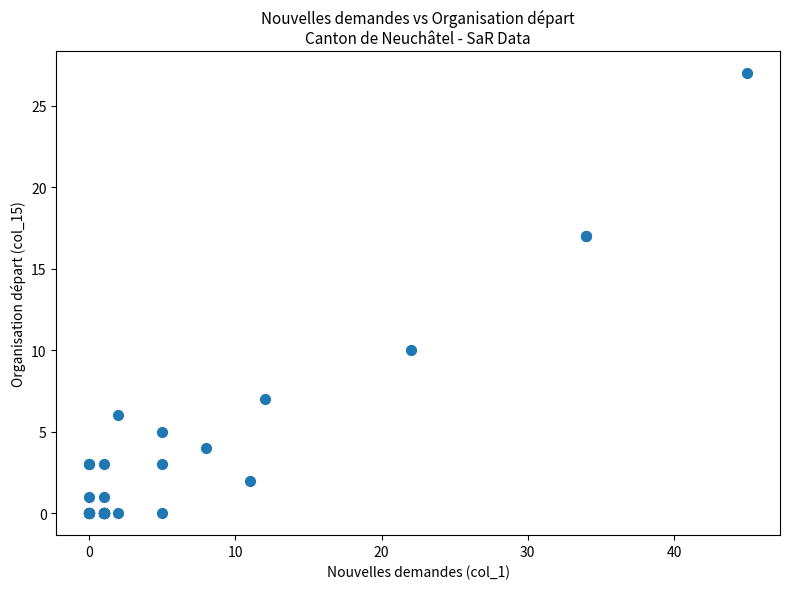

What Y value in the scatter plot is closest to 13?

10